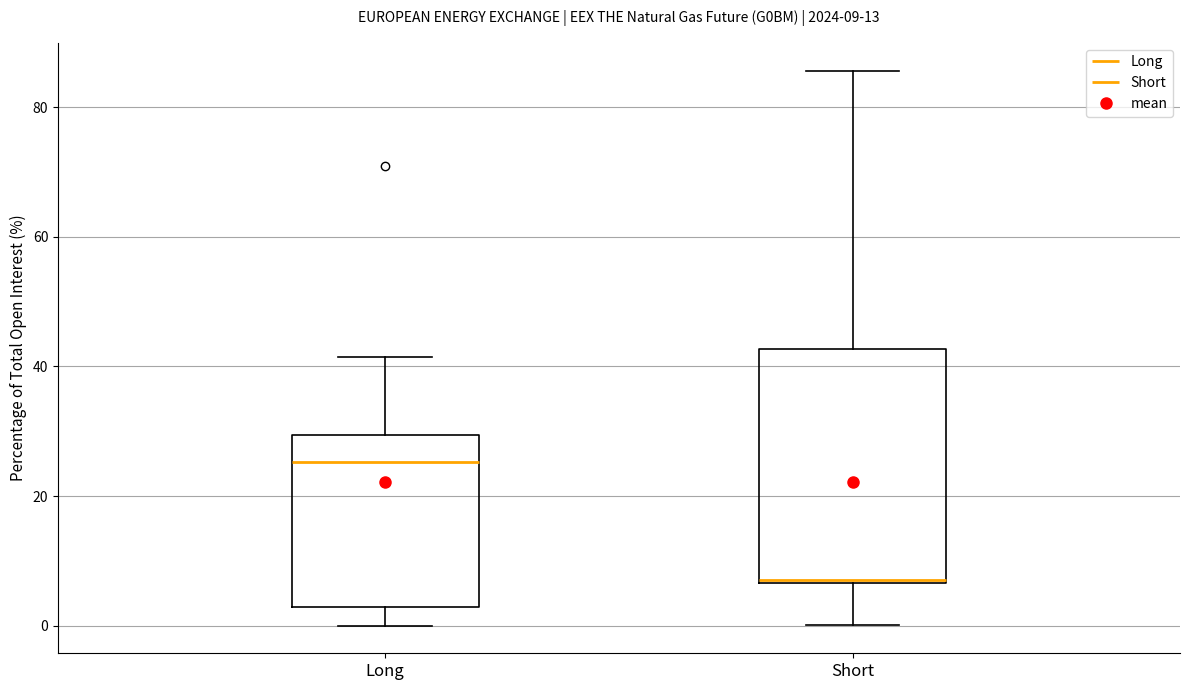

Which box is the tallest, from its lower edge to its upper edge?

Short